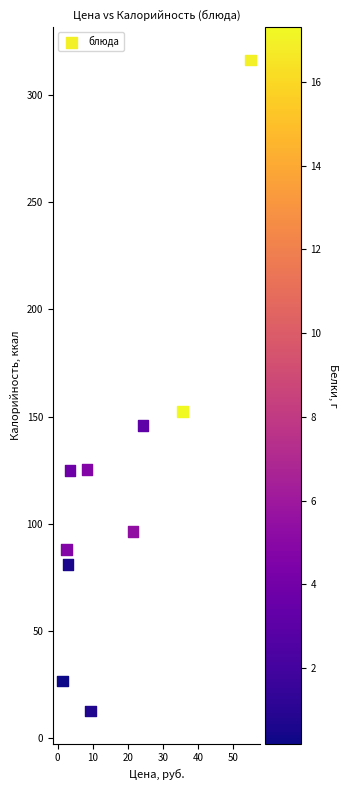

What is the range of Y values (max minus min)?

303.5